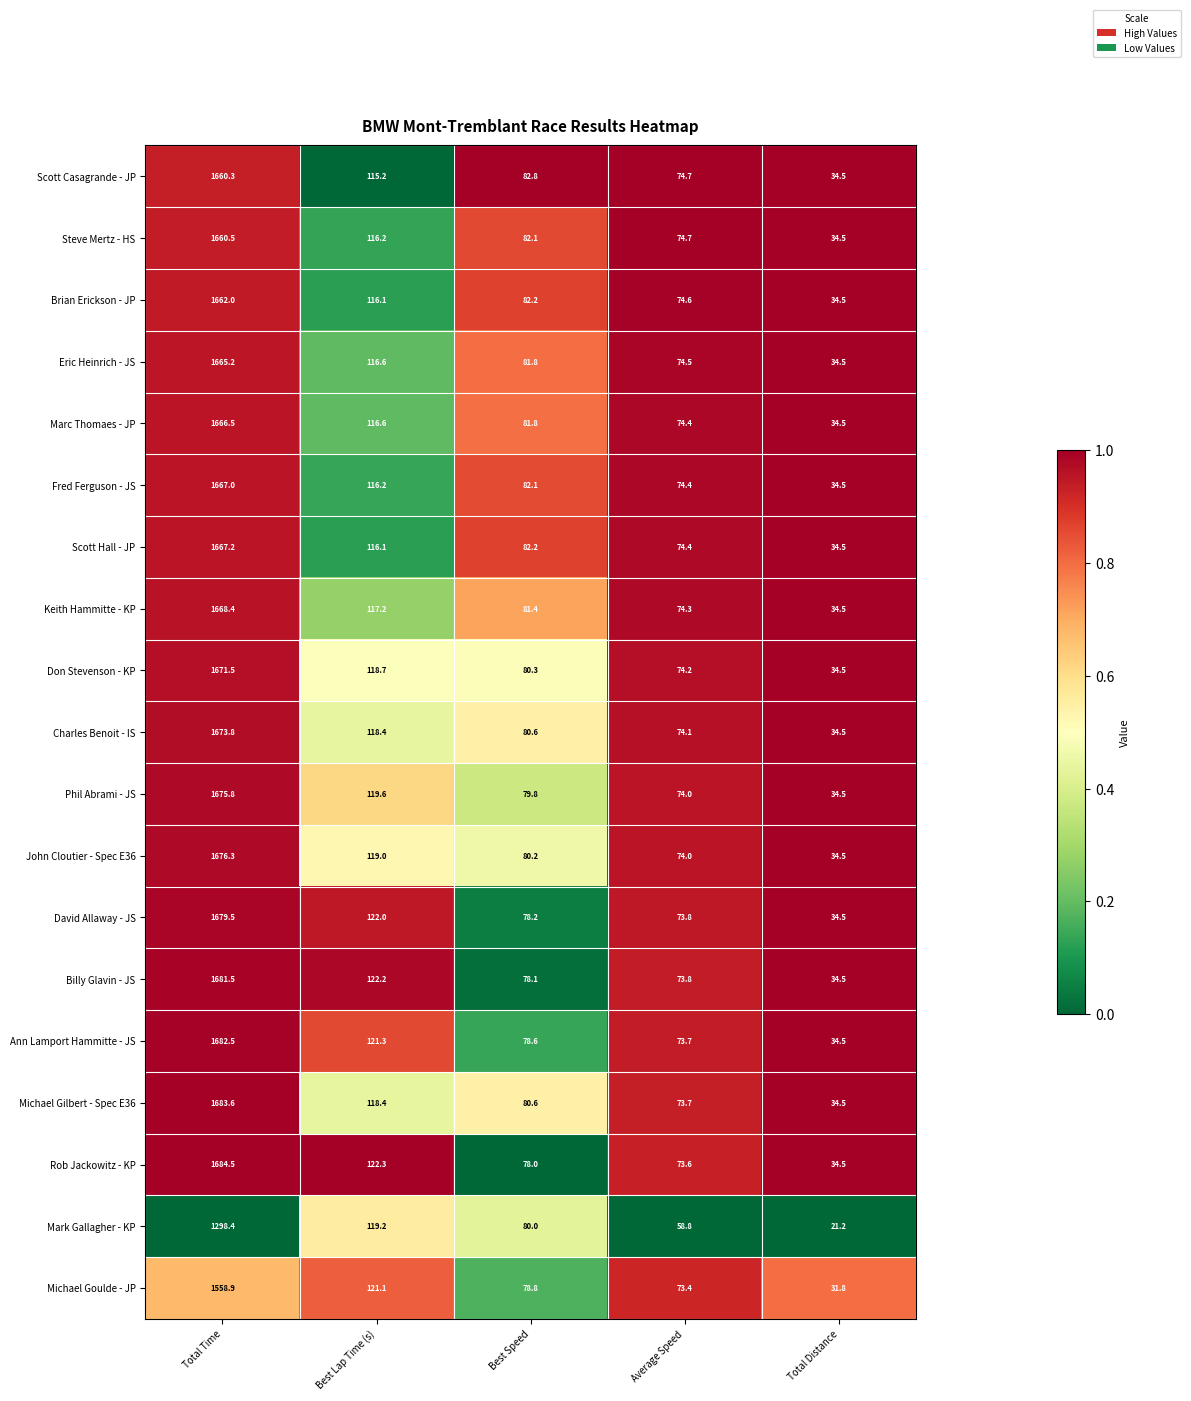

What is the spread (max minus min) of values at Best Lap Time (s)?

7.1